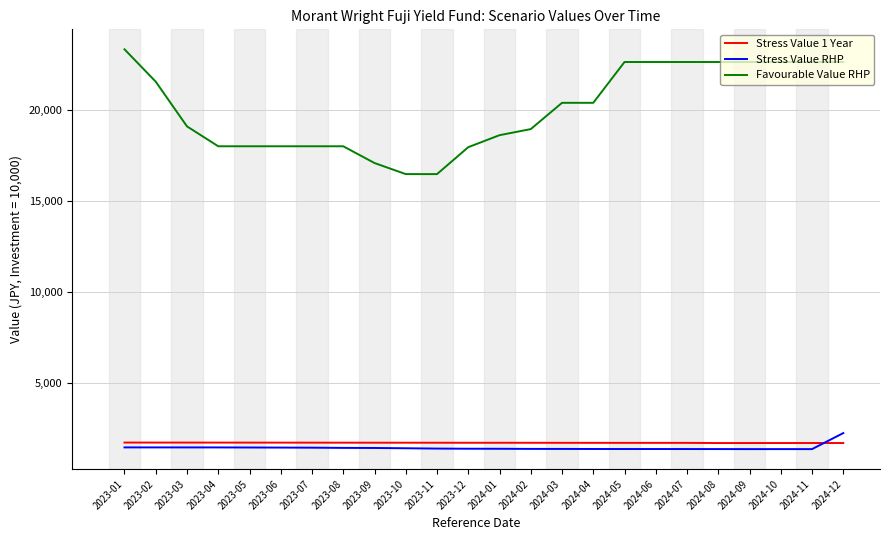

Which series has the largest total across all categories?

Favourable Value RHP